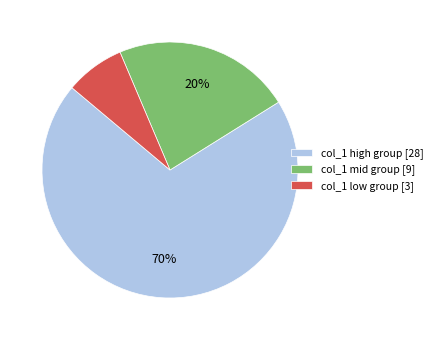

Is it true that 5 is 12% of the pie?

False